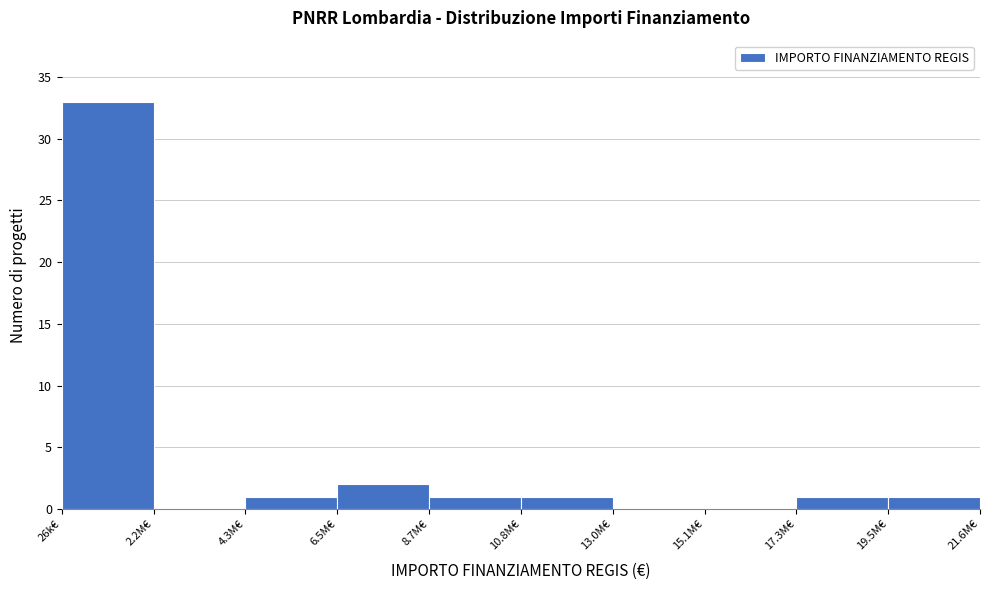

Reading right to left, transcribe all the data shown in this chart.

19.5M€=1	17.3M€=1	15.1M€=0	13.0M€=0	10.8M€=1	8.7M€=1	6.5M€=2	4.3M€=1	2.2M€=0	26k€=33